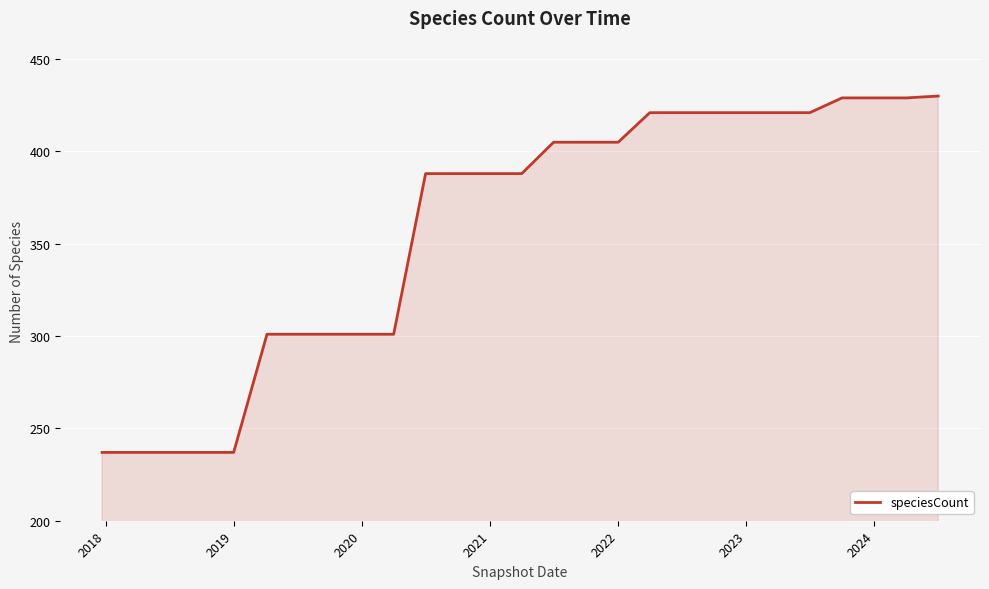

What is the maximum value shown in the chart?

430